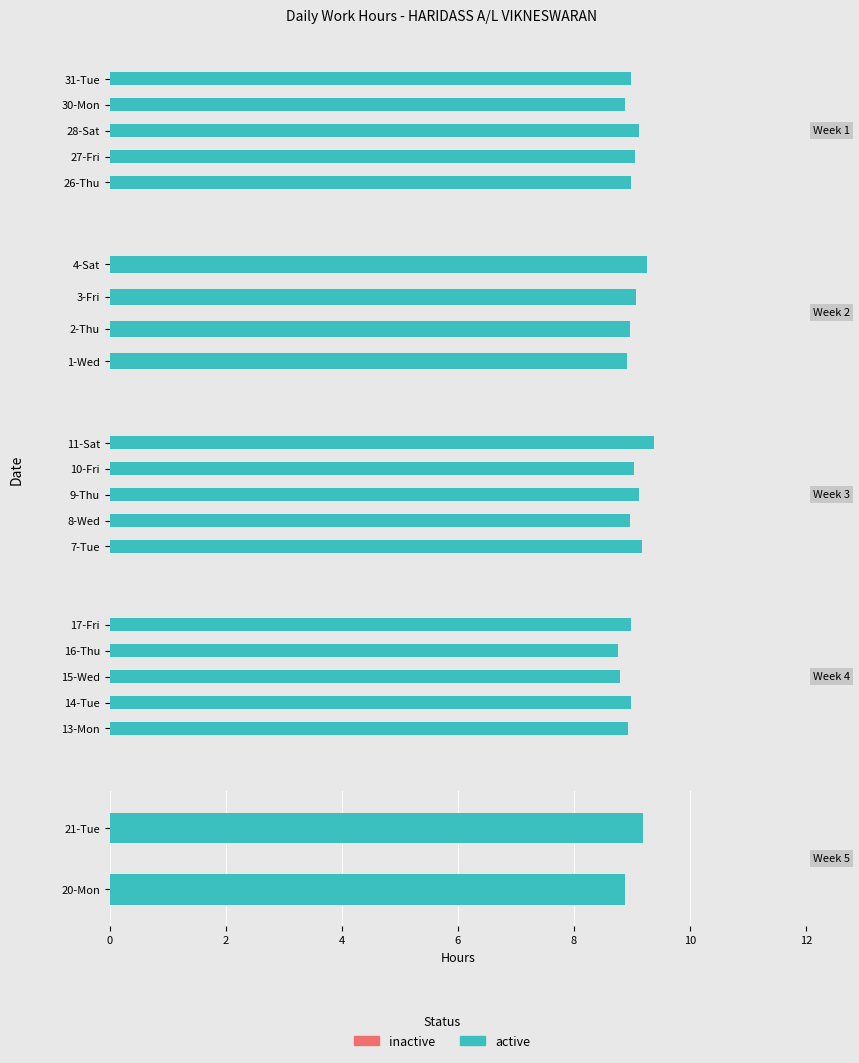

Which series changed the most between 0 and 2?

active